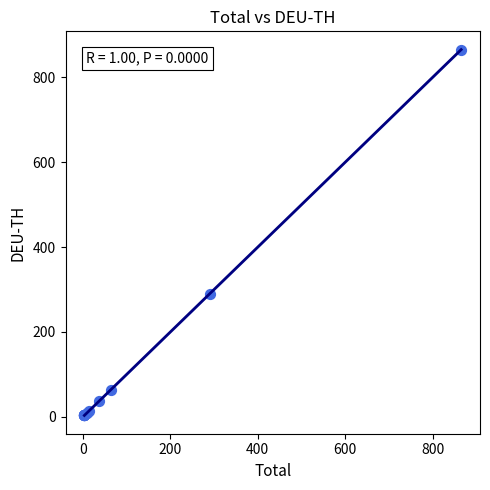

What Y value in the scatter plot is closest to 434?

289.5